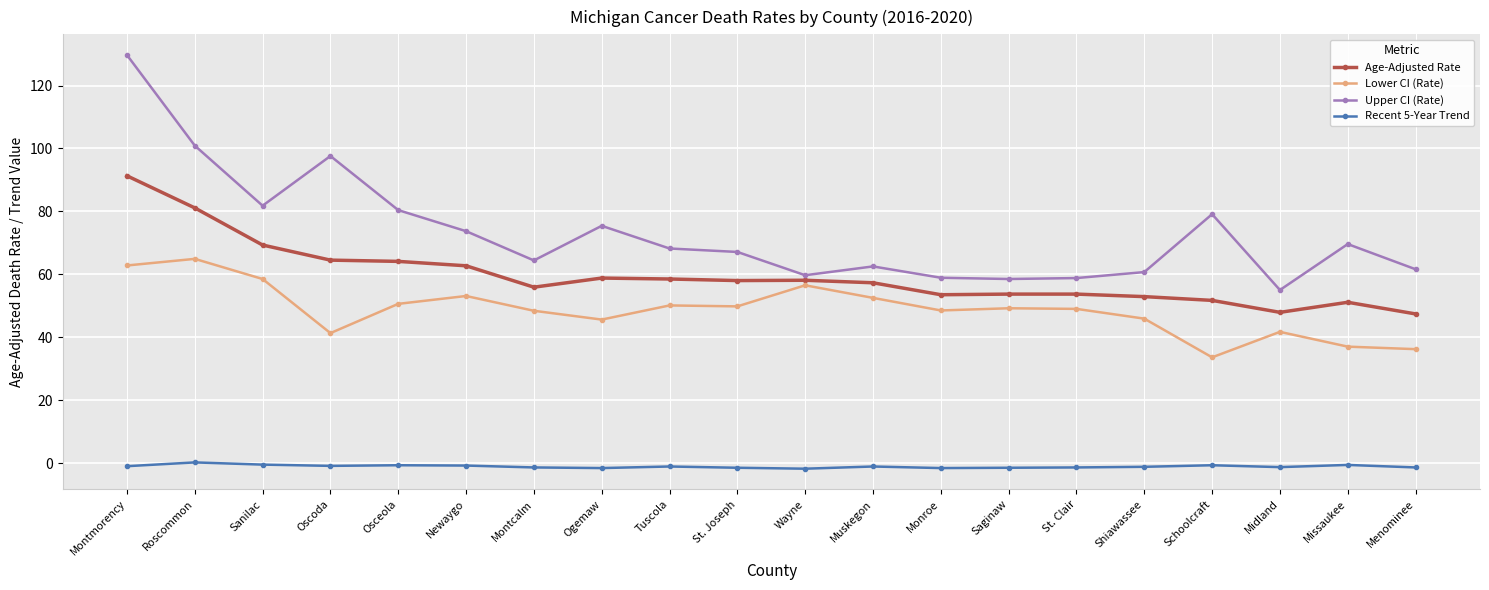

Is it true that Age-Adjusted Rate equals 55.9 at Montcalm?

True